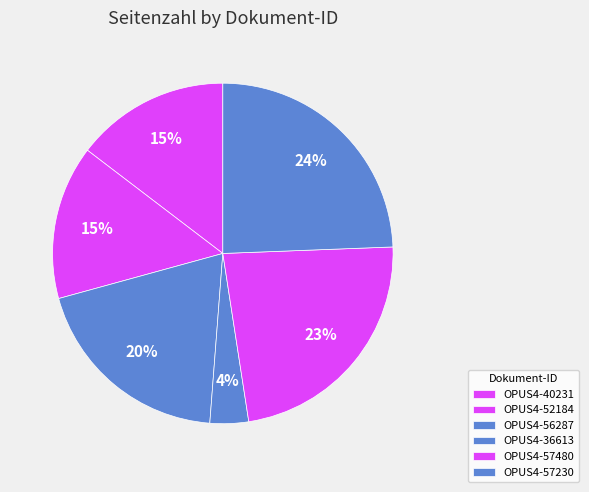

Is there a majority slice in this chart?

No